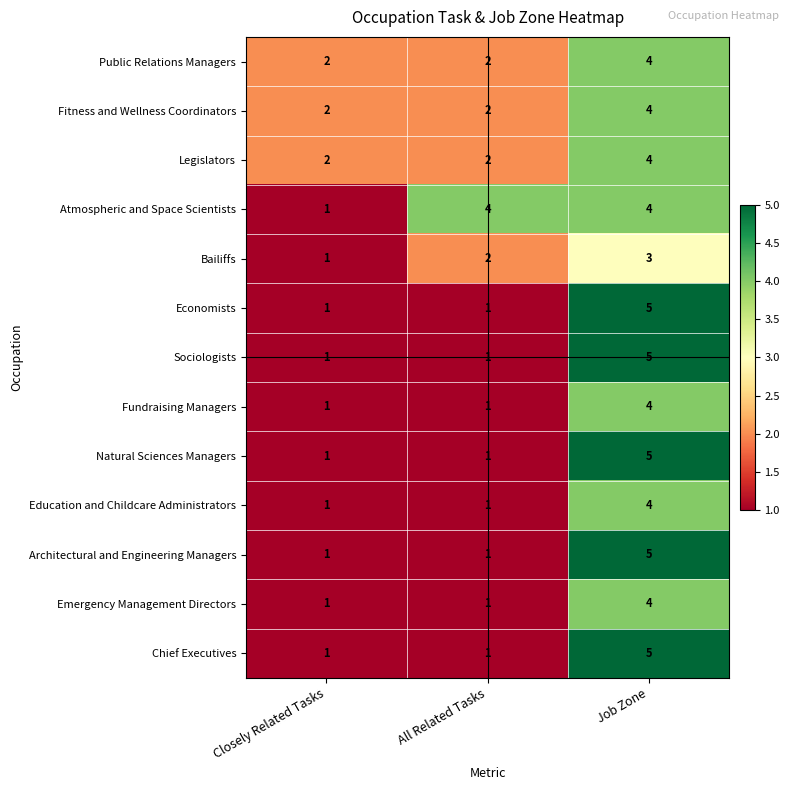

Between Closely Related Tasks and All Related Tasks, which series saw the biggest shift?

Atmospheric and Space Scientists